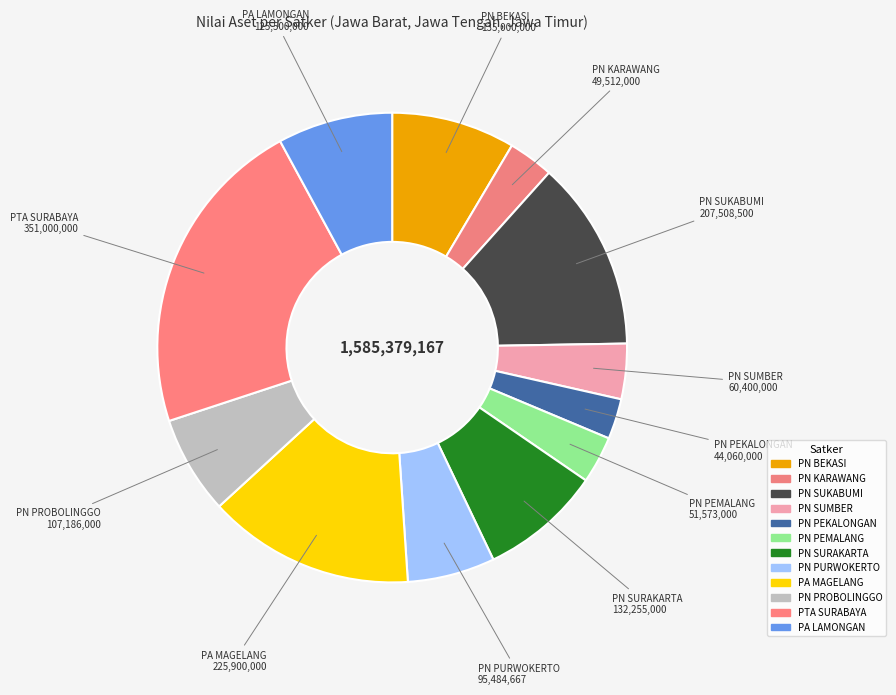

Count the number of slices in the pie.

12